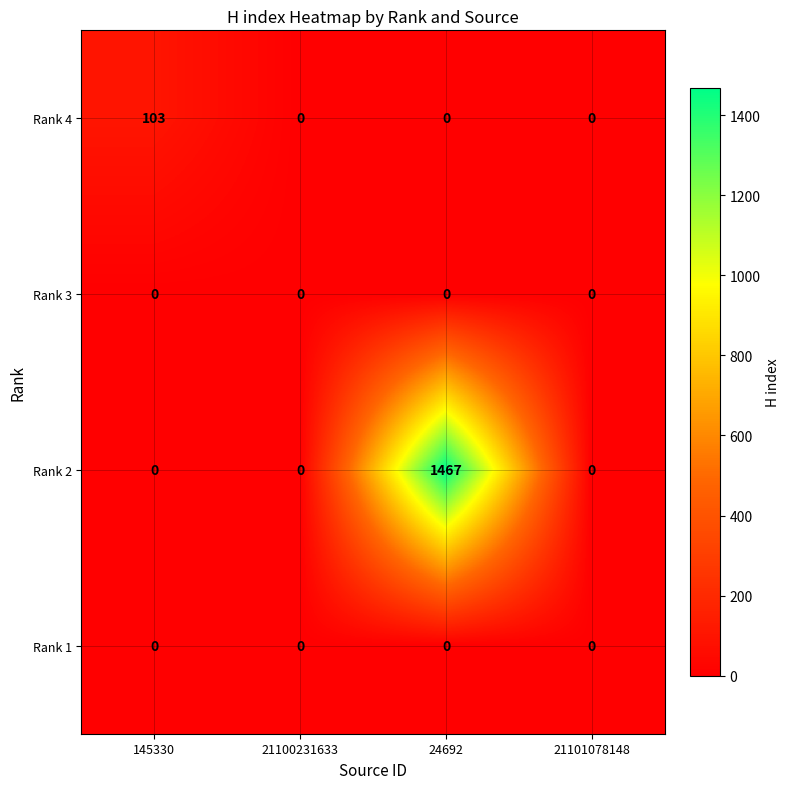

Which category has the highest value across all series?

24692